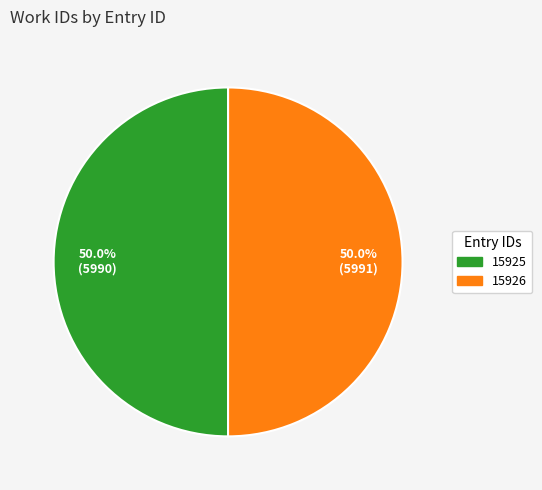

Count the number of slices in the pie.

2